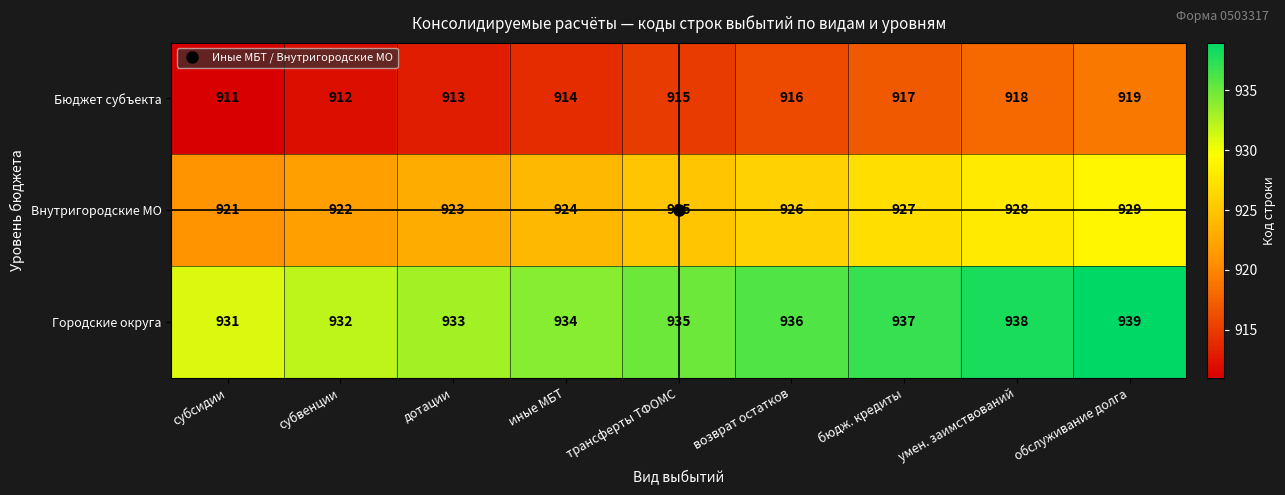

What is the minimum value for Городские округа?

931